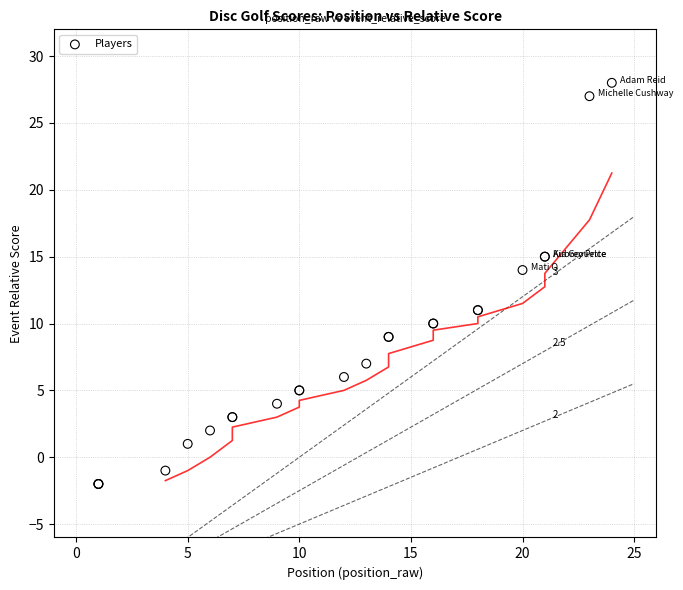

What Y value in the scatter plot is closest to 13?

14